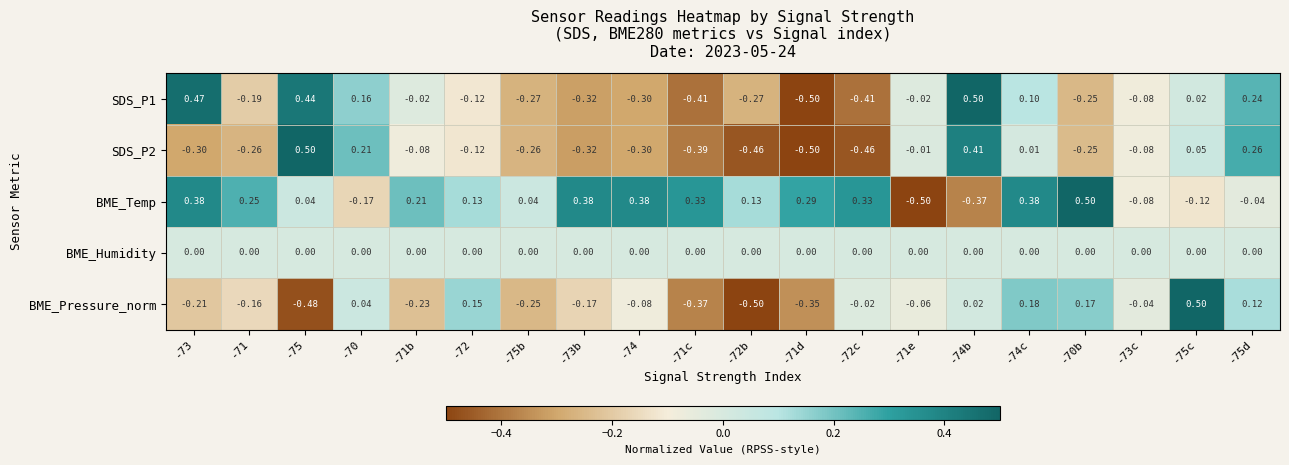

At which category is the sum across all series the highest?

-74c